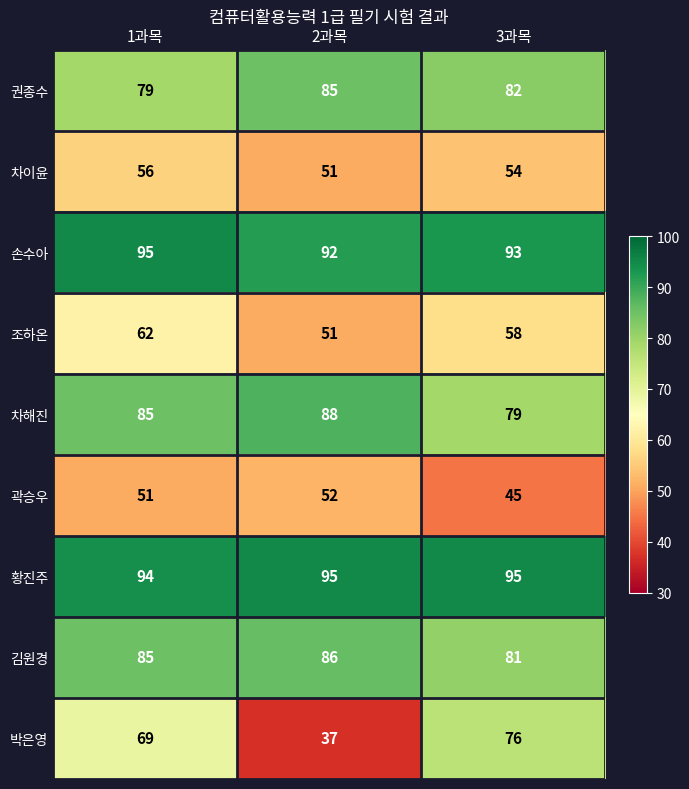

Read the 곽승우 value at 1과목.

51